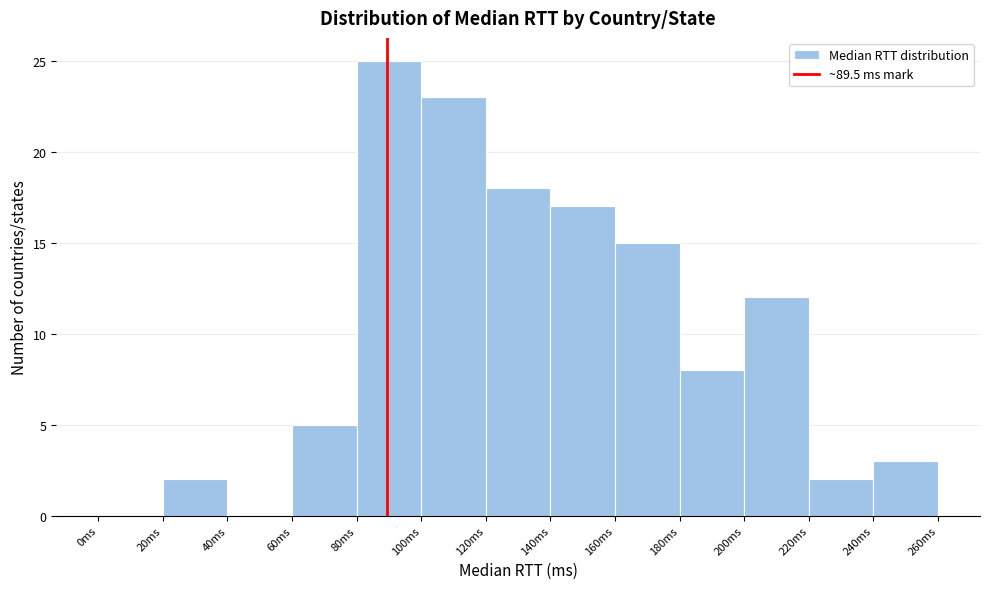

Reading left to right, list every bar in this chart as the range it spans on the x-axis followed by its height. The values are not printed on the chart, so give them approximately, as read against the axis.

0 to 20: 0
20 to 40: 2
40 to 60: 0
60 to 80: 5
80 to 100: 25
100 to 120: 23
120 to 140: 18
140 to 160: 17
160 to 180: 15
180 to 200: 8
200 to 220: 12
220 to 240: 2
240 to 260: 3